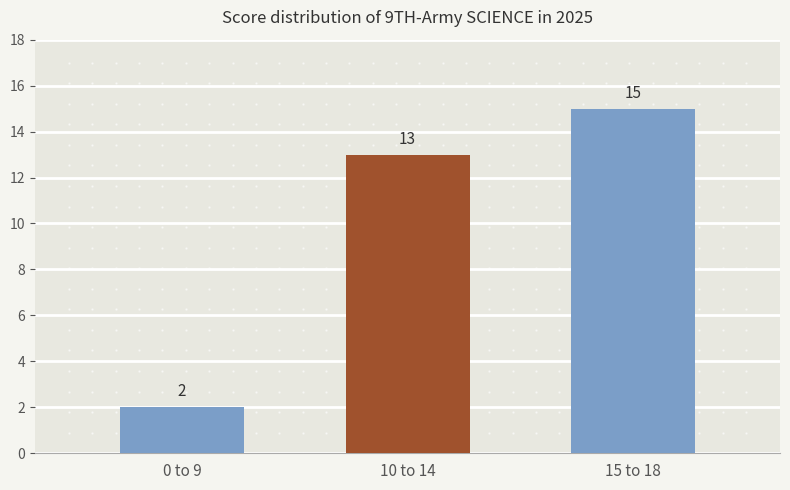

What is the label of the 1st bar from the left?

0 to 9